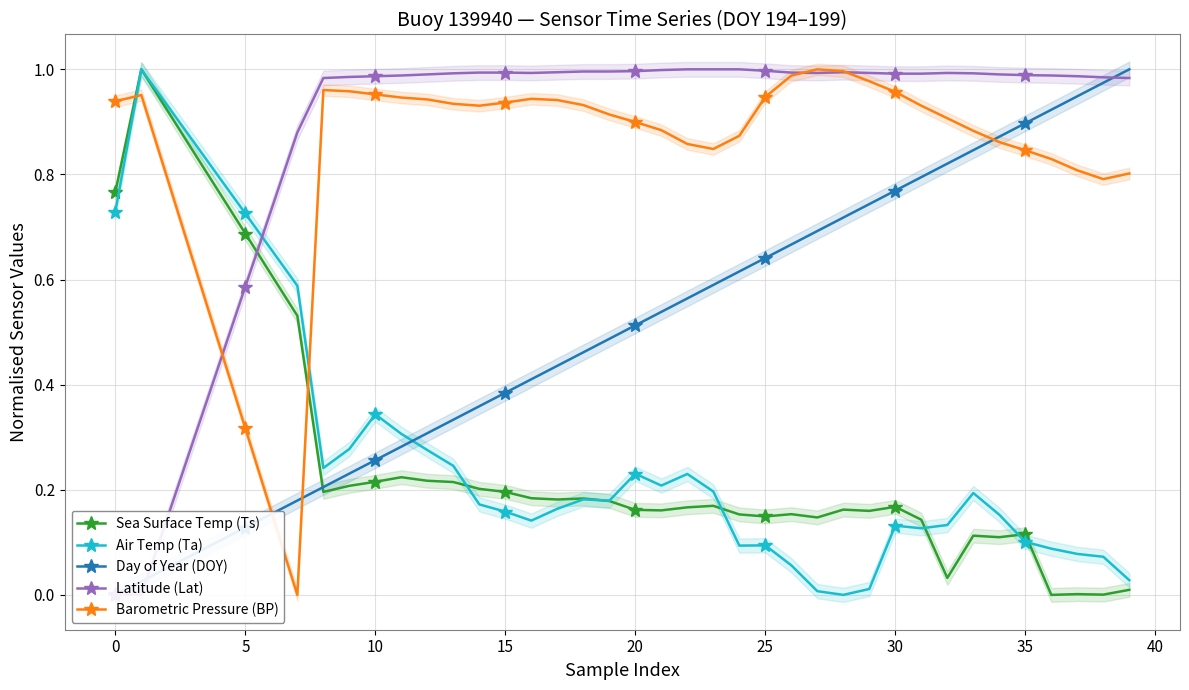

Which category has the highest value in the Barometric Pressure (BP) series?

27